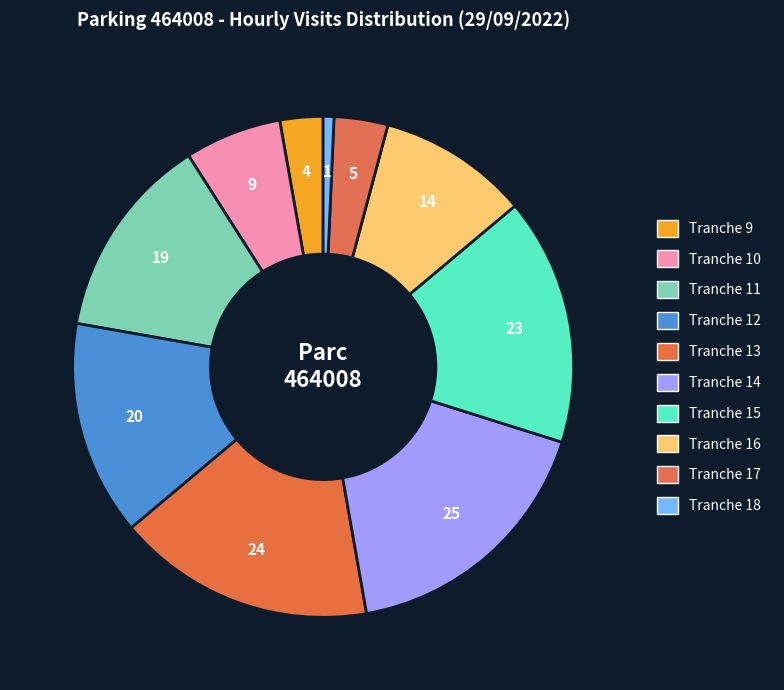

To the nearest percent, what portion does Tranche 12 represent?

14%